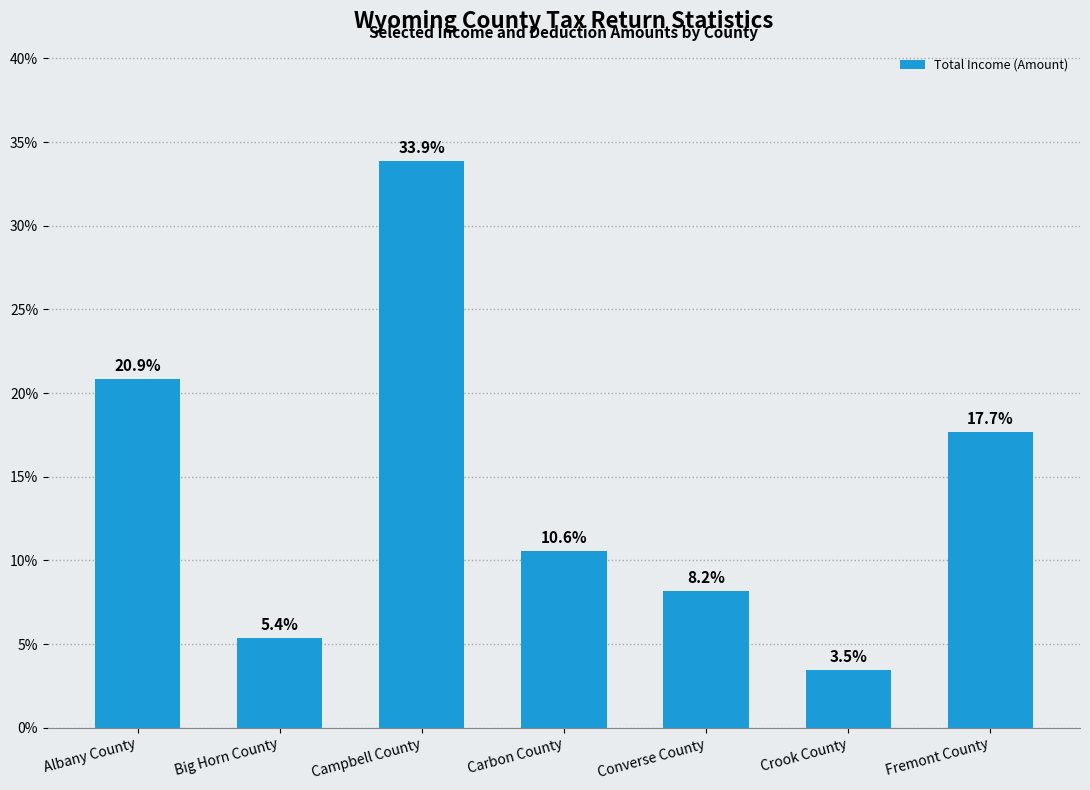

Is it true that the value at Carbon County is 16.3?

False